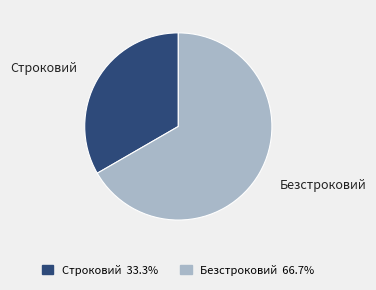

Do Безстроковий and Строковий together represent more than half of the pie?

Yes